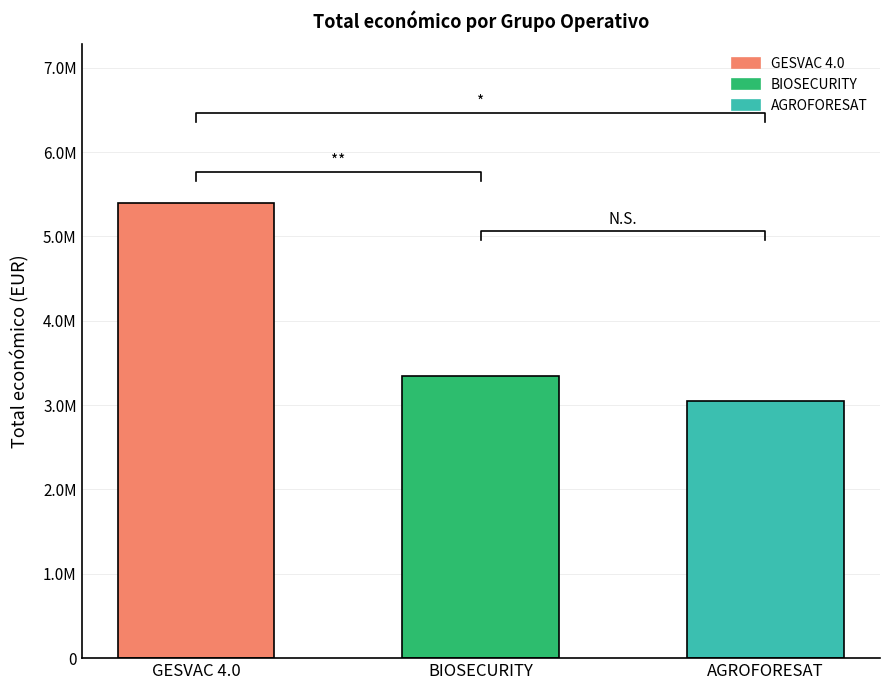

Which has a higher value, BIOSECURITY or GESVAC 4.0?

GESVAC 4.0